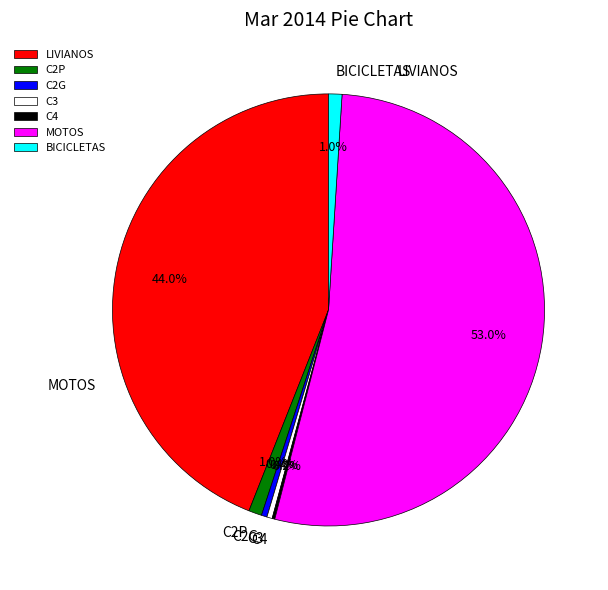

What is the change in value from MOTOS to BICICLETAS?

-450.3